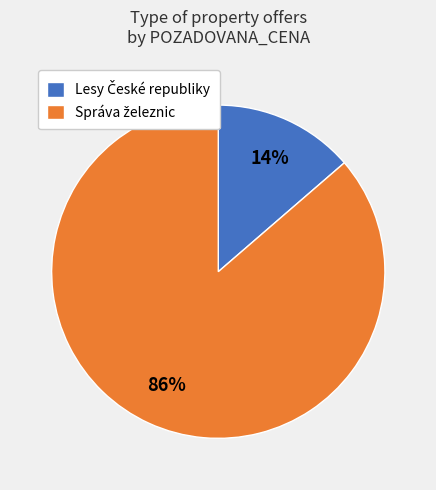

To the nearest percent, what is the average slice percentage?

50%